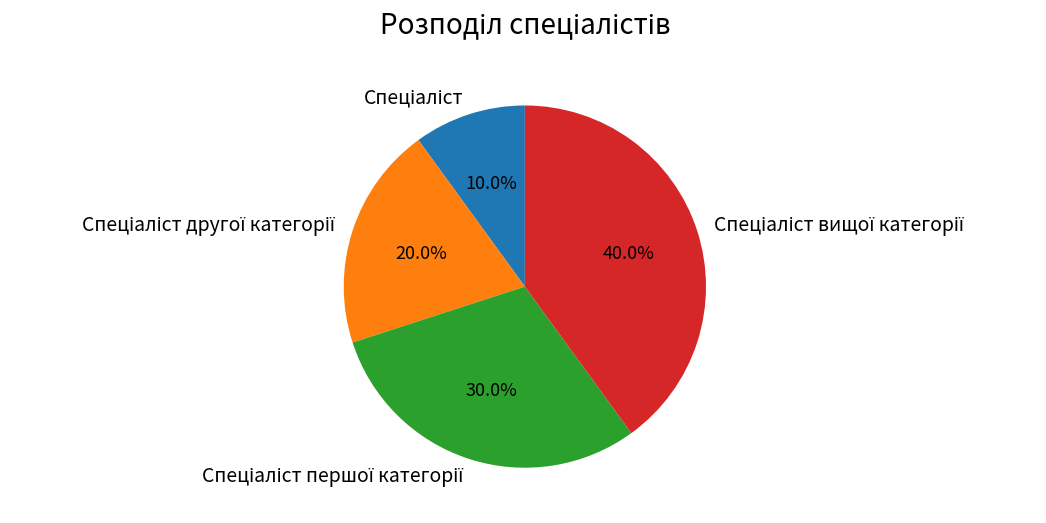

Is there any slice that represents more than half of the pie?

No